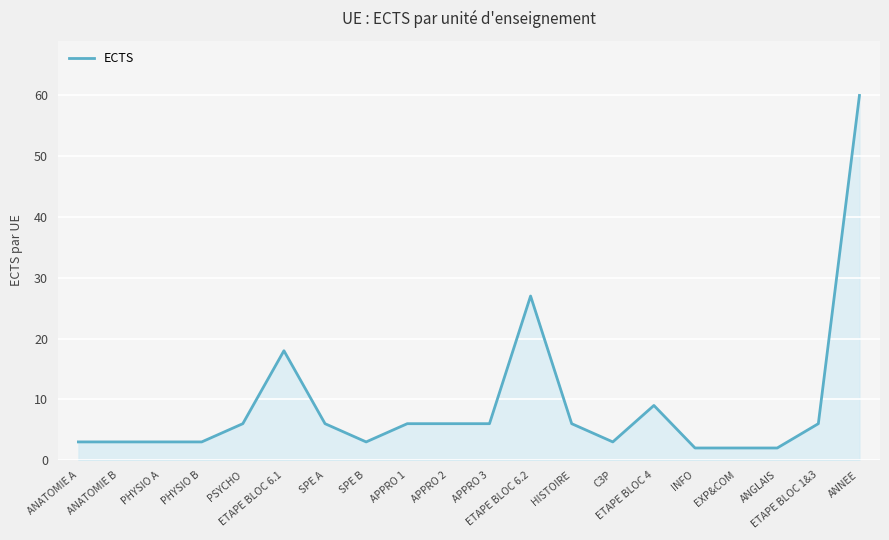

What is the difference between the maximum and minimum values?

58